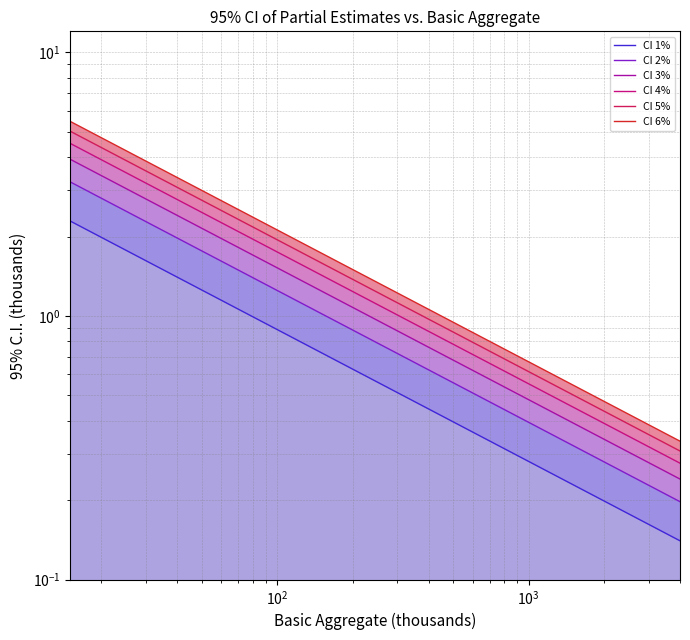

What is the difference between the maximum and minimum values in the CI 4% series?

4.2